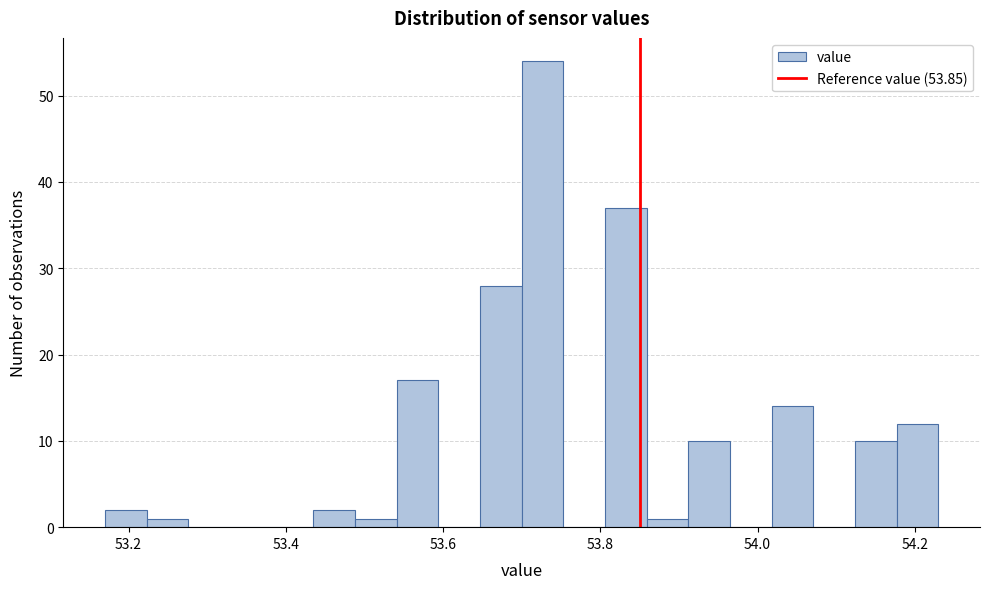

Read against the x-axis, roughly where is the centre of the tallest bar?

53.72